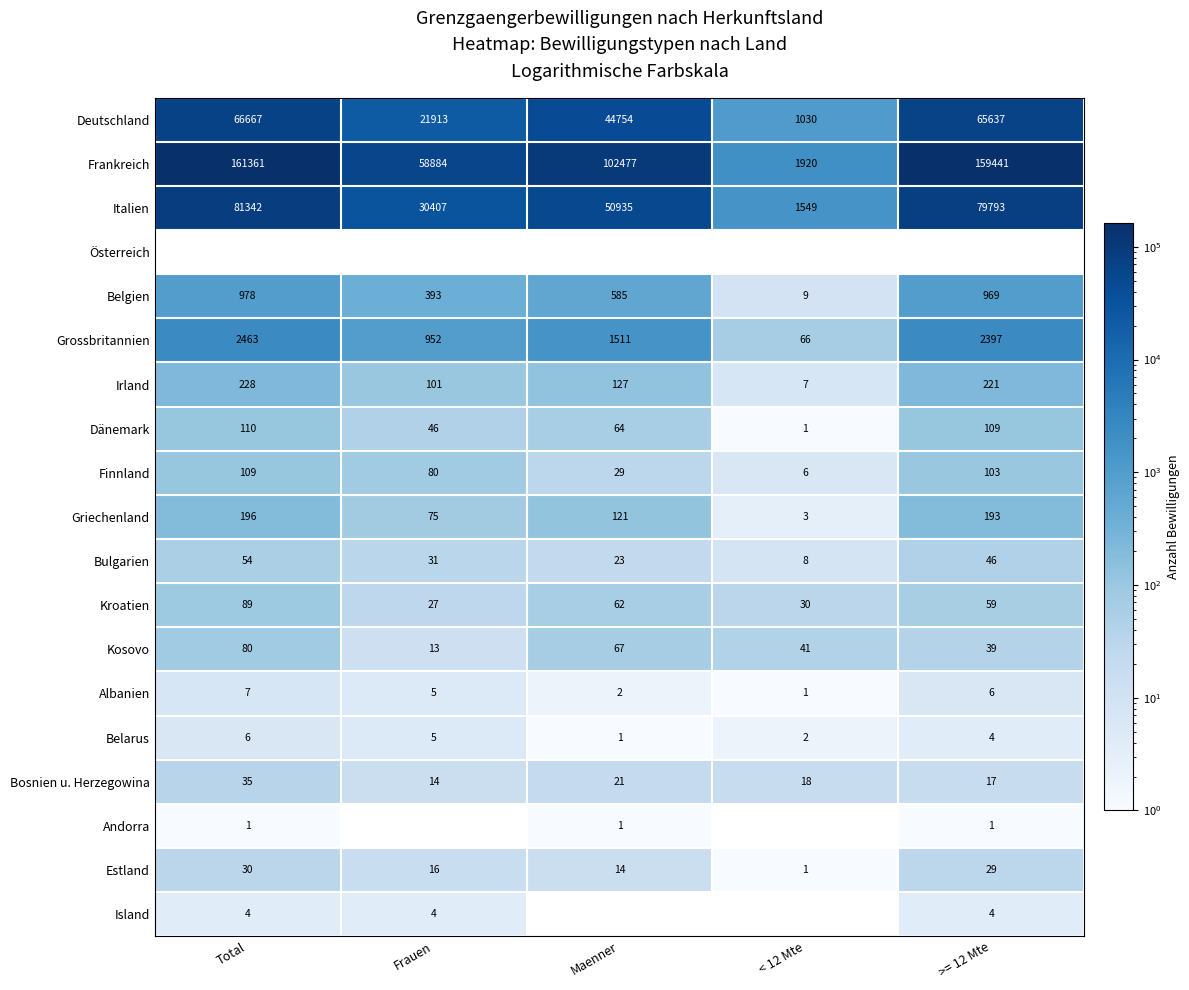

What is the difference between the maximum and minimum values in the Deutschland series?

65637